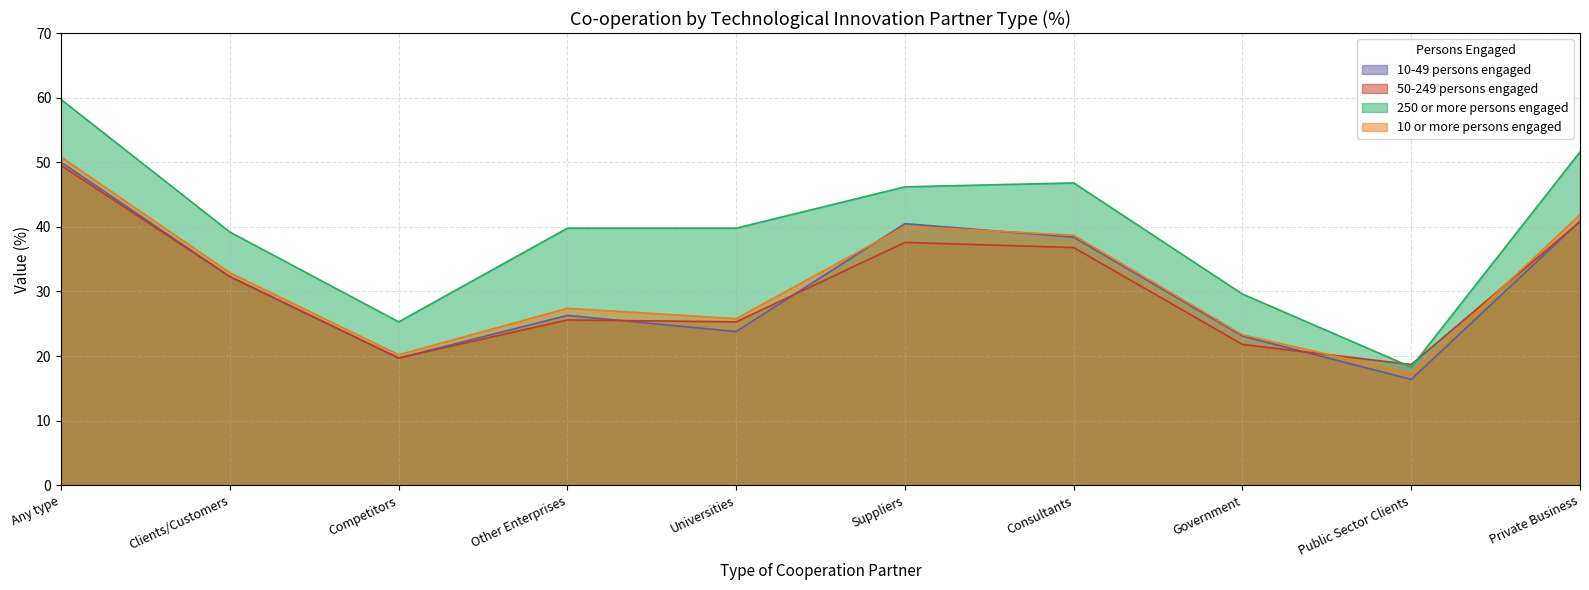

At which category does 50-249 persons engaged reach its first local valley?

Competitors